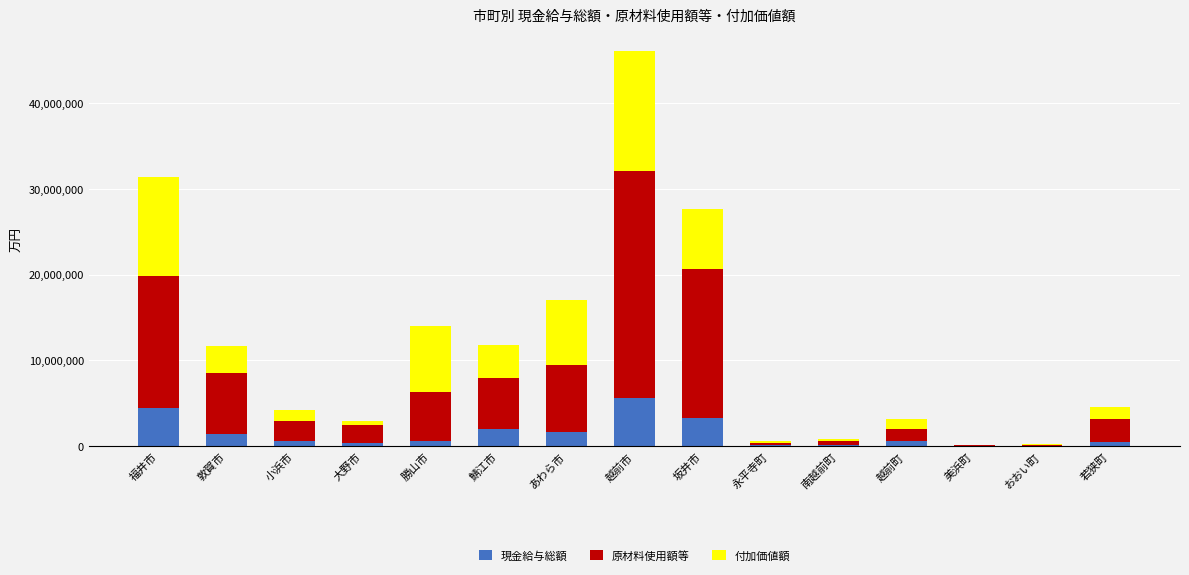

At which category is the sum across all series the highest?

越前市